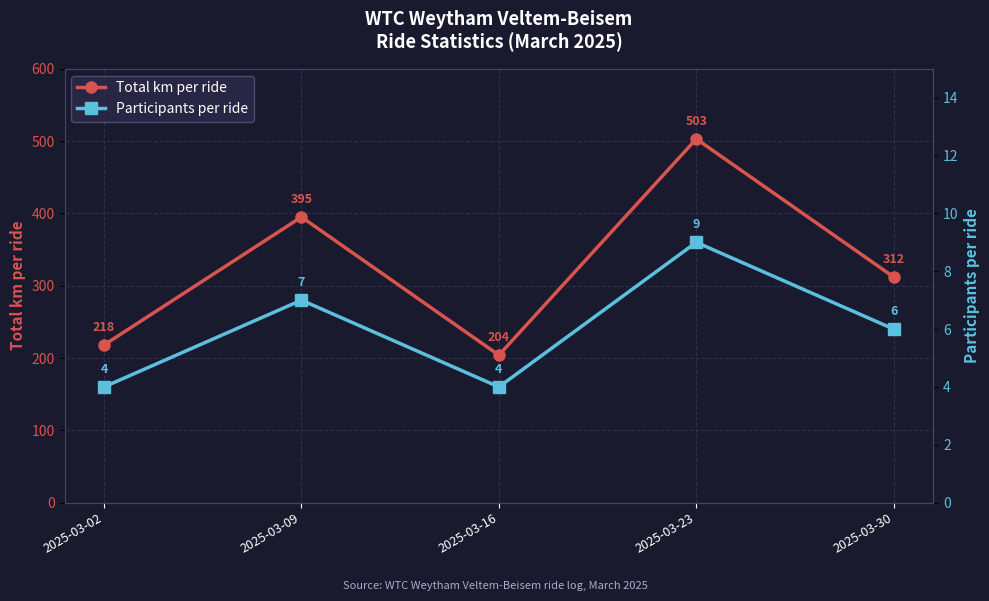

Reading left to right, transcribe all the data shown in this chart.

Total km per ride: 2025-03-02=218	2025-03-09=395	2025-03-16=204	2025-03-23=503	2025-03-30=312
Participants per ride: 2025-03-02=4	2025-03-09=7	2025-03-16=4	2025-03-23=9	2025-03-30=6